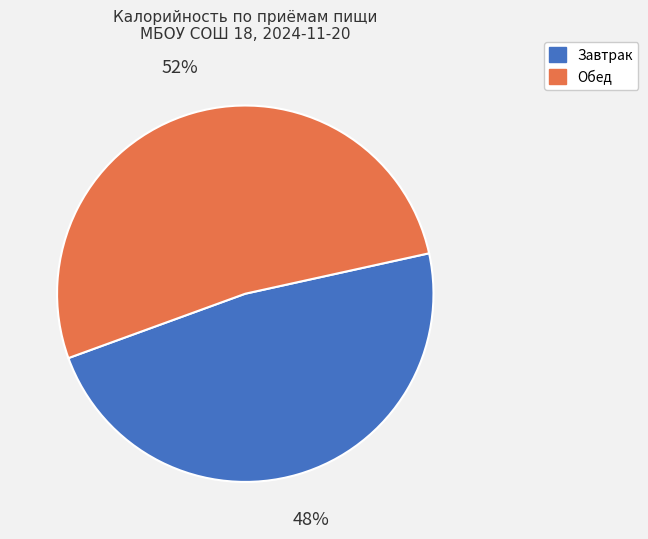

To the nearest percent, what is the difference between the Завтрак and Обед slice percentages?

4%